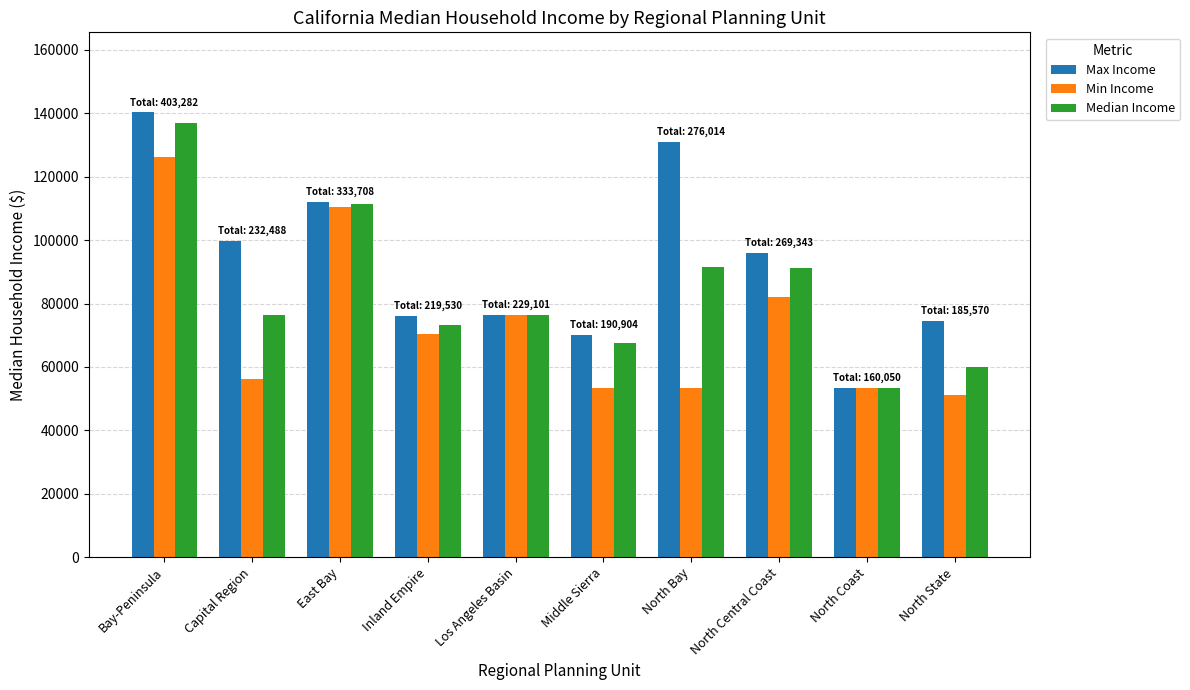

What is the minimum value shown in the chart?

51090